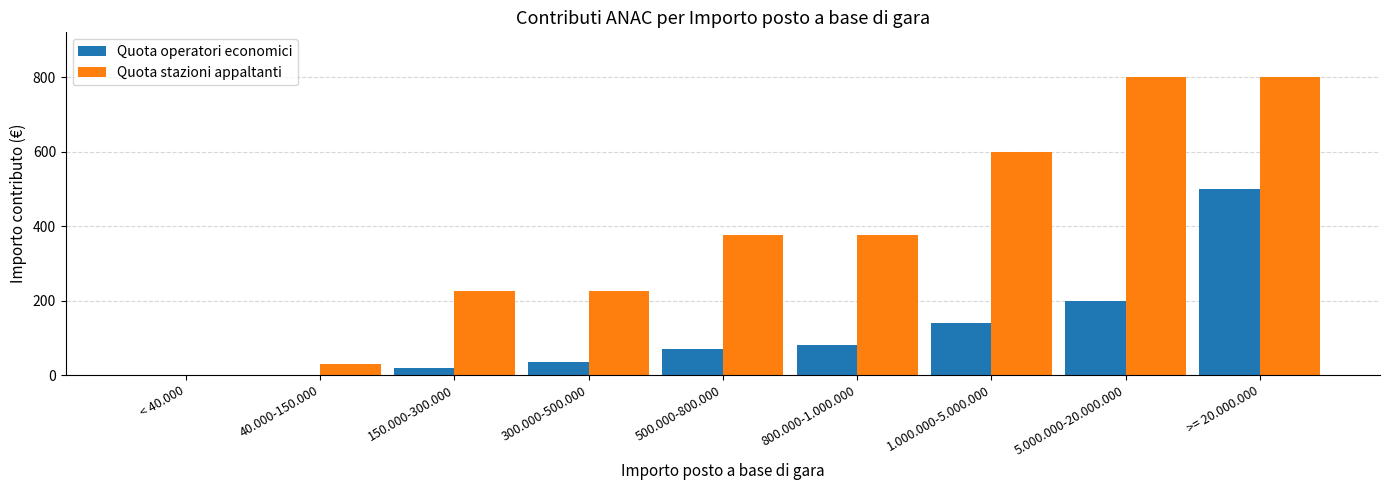

Between 150.000-300.000 and 500.000-800.000, which series saw the biggest shift?

Quota stazioni appaltanti